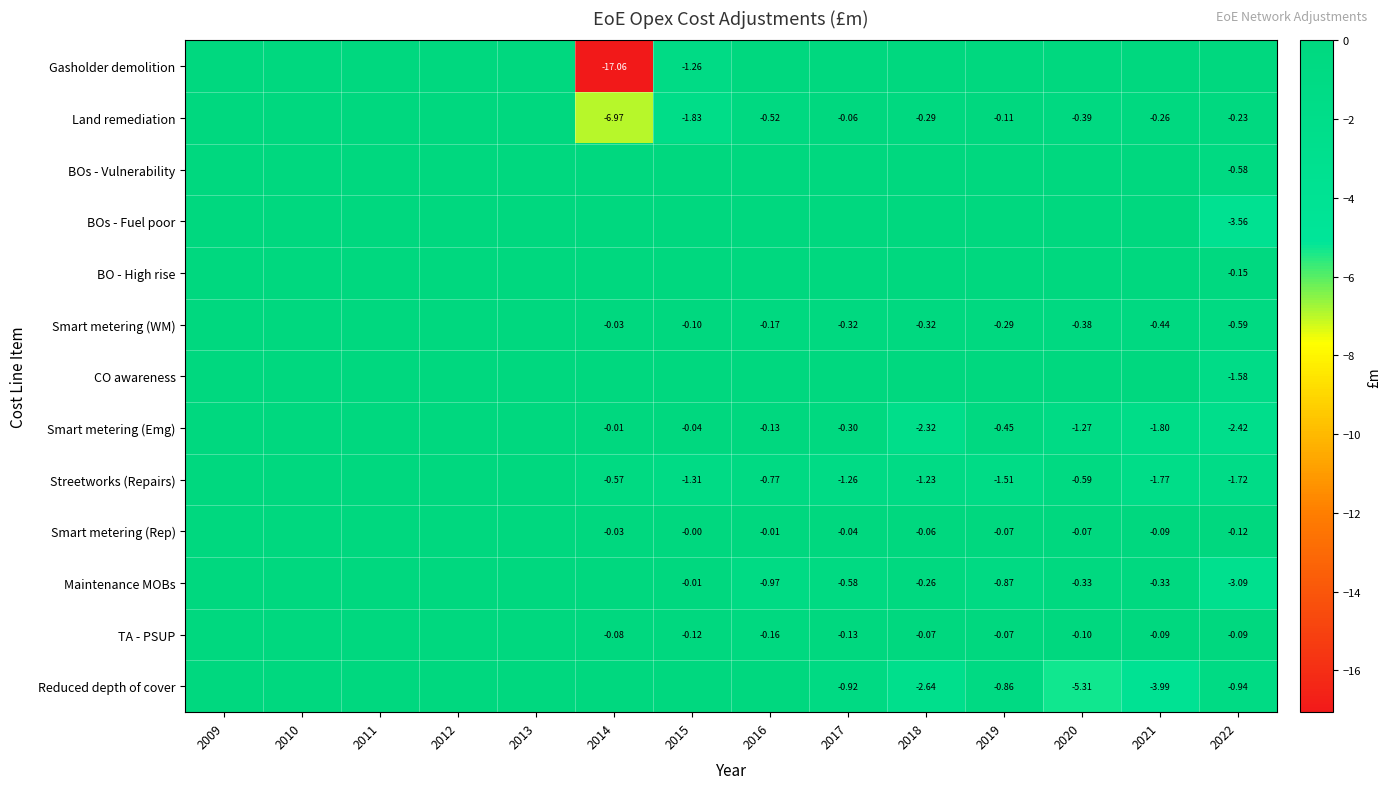

How many series are shown in this chart?

13